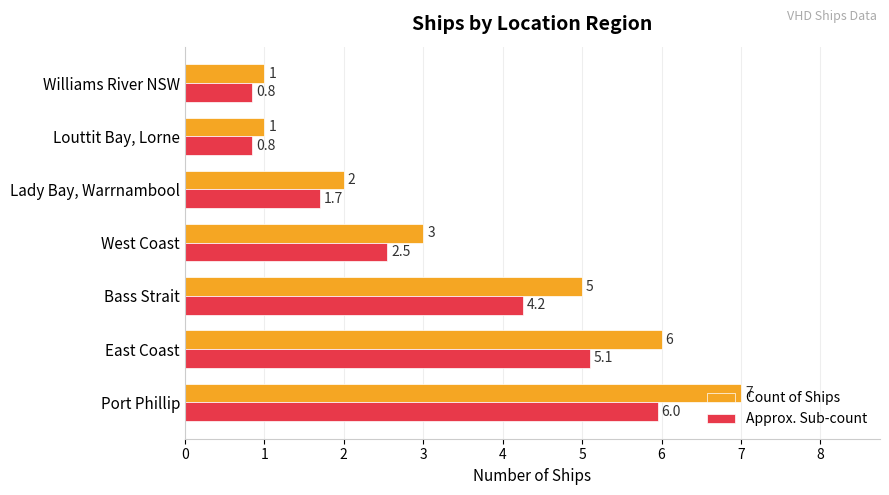

True or false: Approx. Sub-count has a value of 8.9 at East Coast.

False